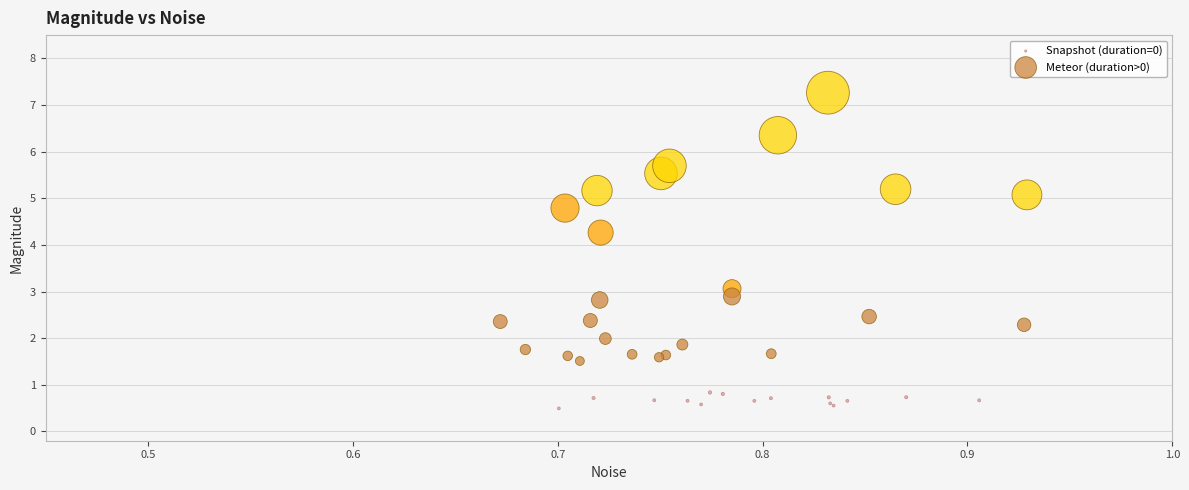

Which series has the largest Y range (max minus min)?

Meteor (duration>0)